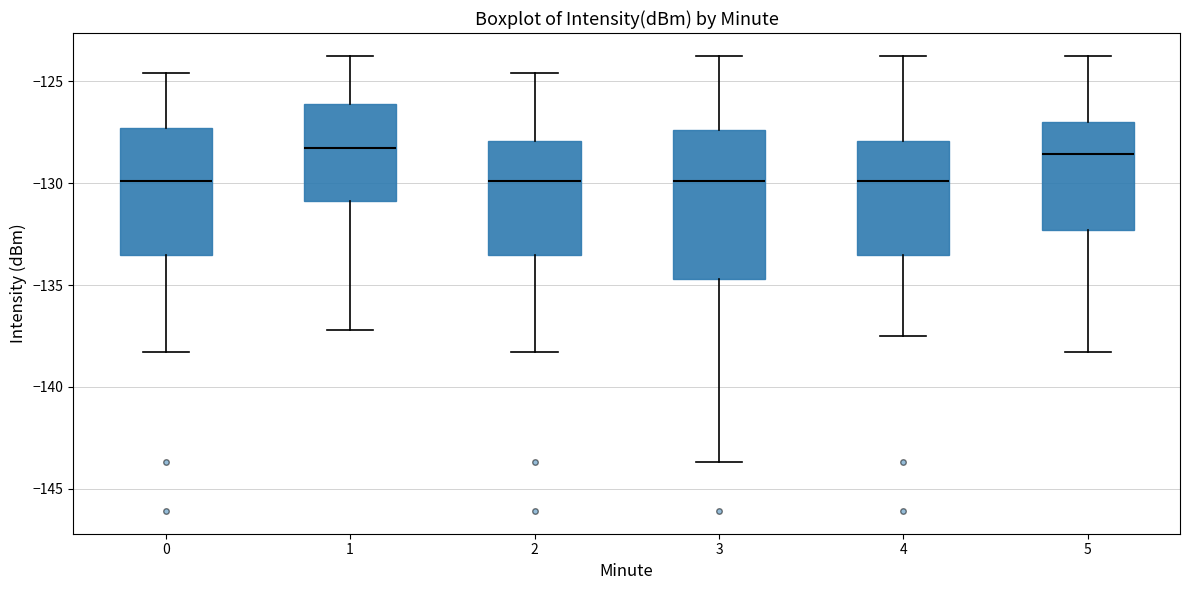

Where is the lower edge of the box at x = 5 on the y-axis? The values are not printed on the chart, so give them approximately, as read against the axis.

-132.5